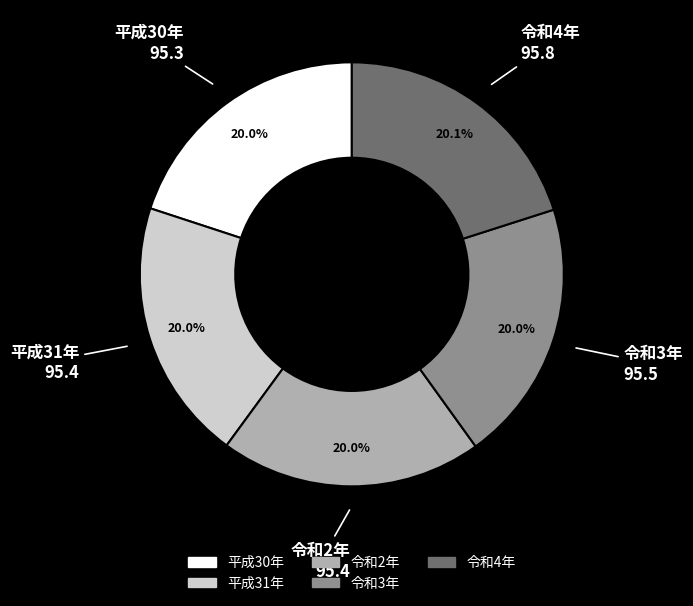

Do 令和2年 and 平成30年 together represent more than half of the pie?

No